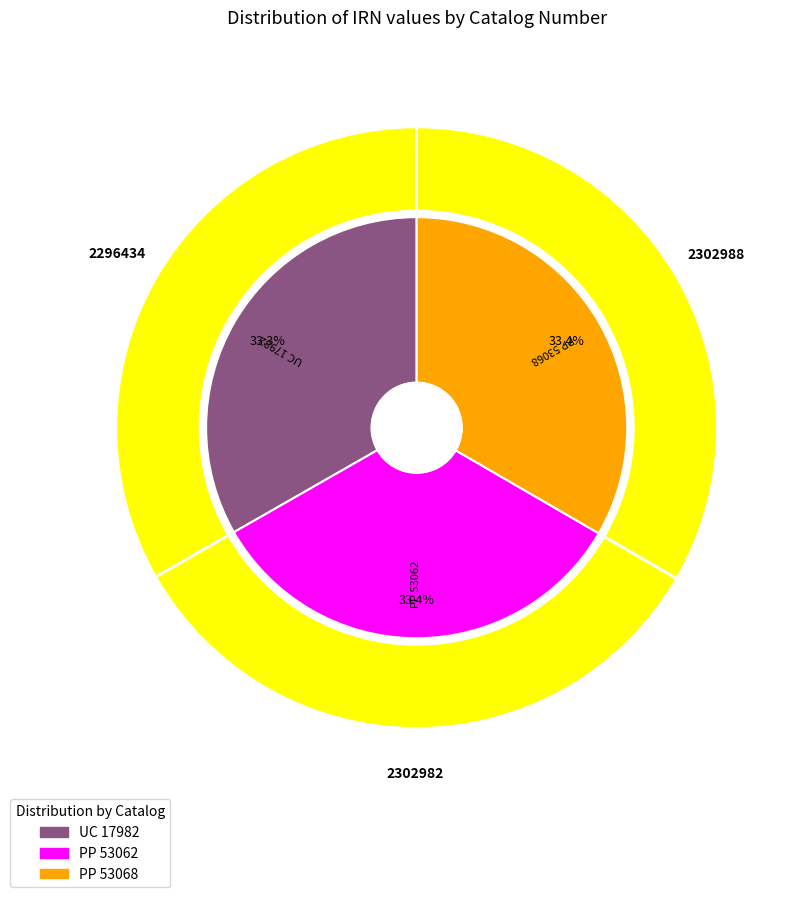

Count the number of slices in the pie.

3